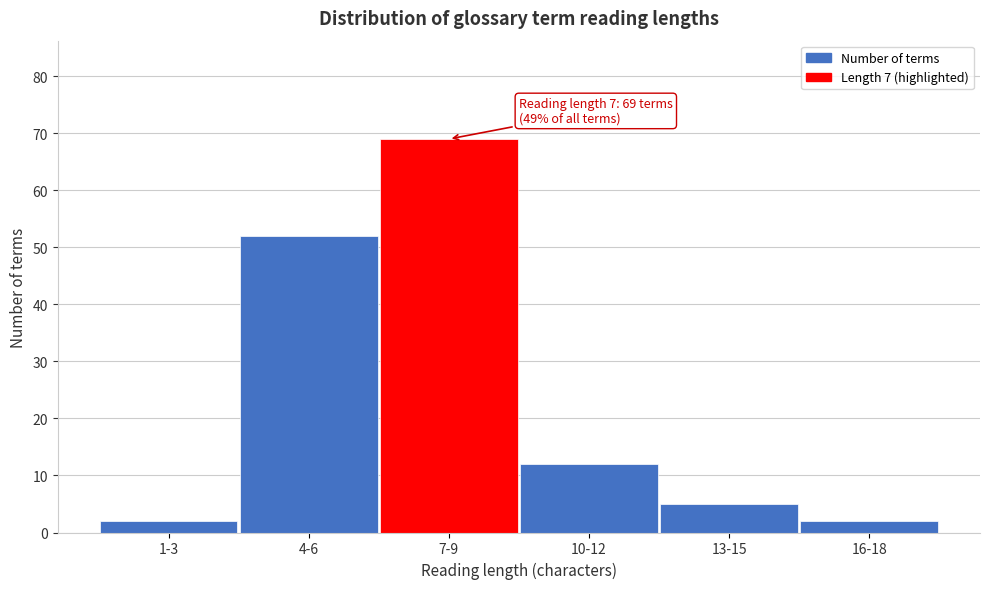

Reading left to right, list all the values displayed in this chart.

2	52	69	12	5	2